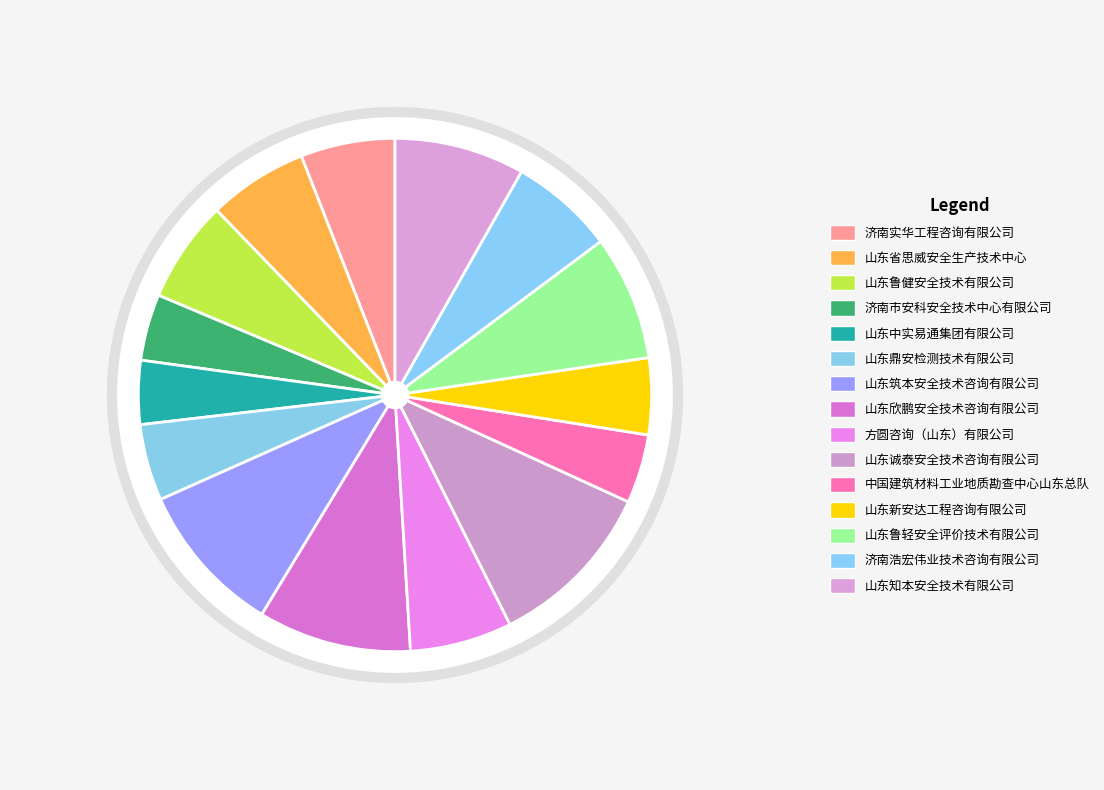

Is 山东欣鹏安全技术咨询有限公司 the majority of the pie?

No